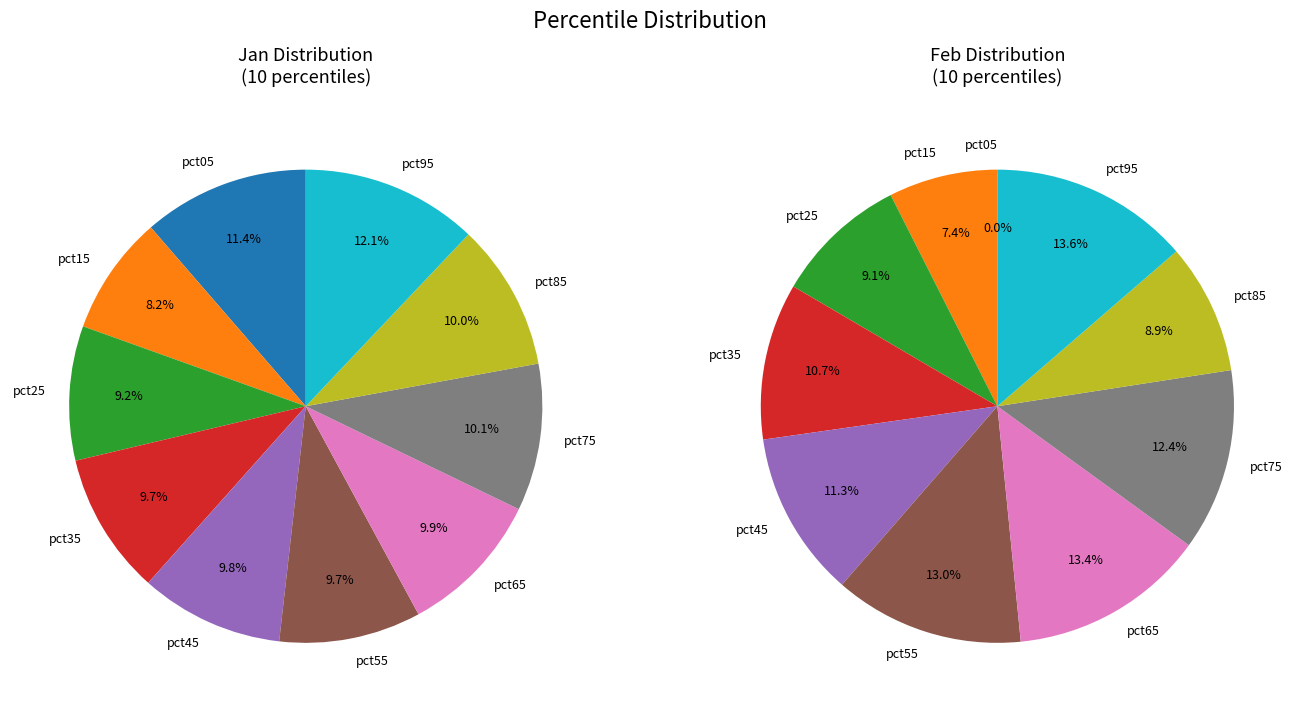

Is it true that 5 is 10% of the pie?

True